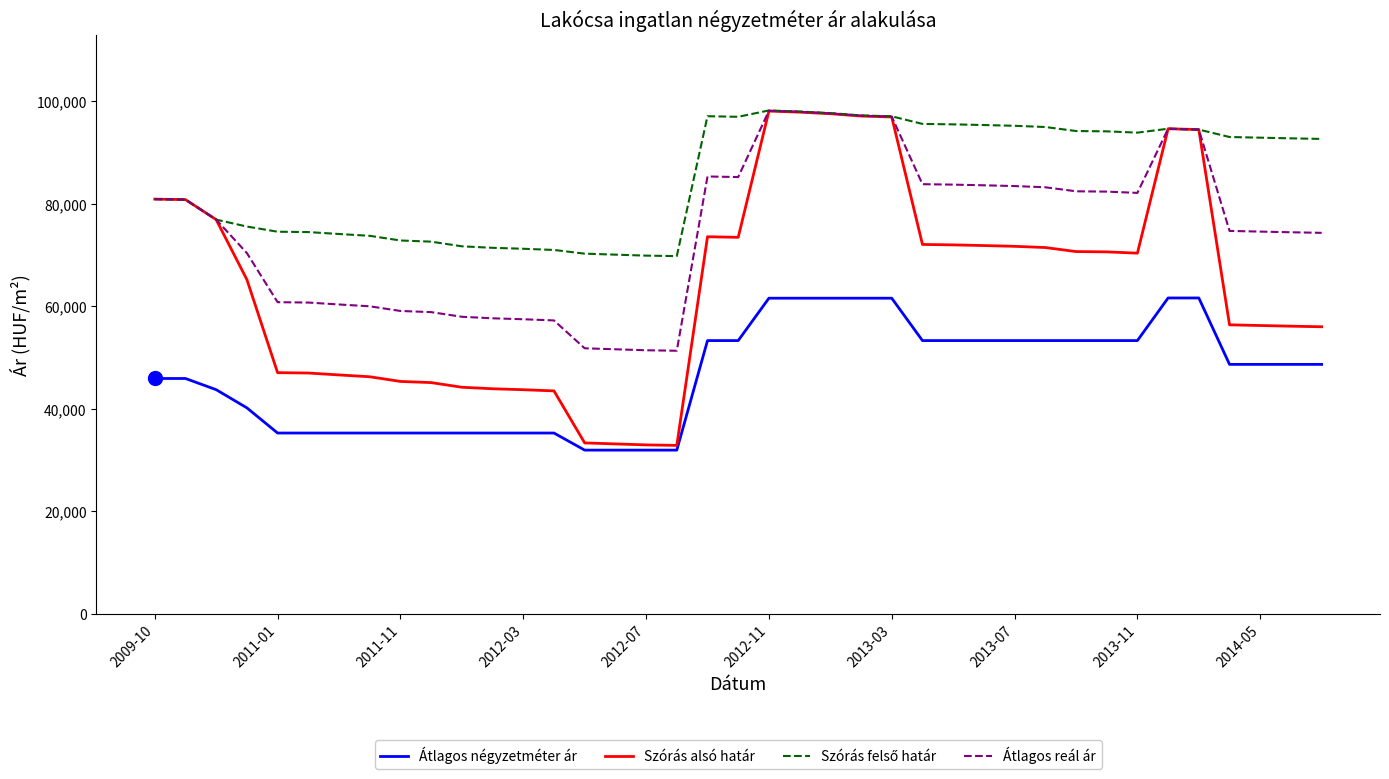

Which series has the widest spread of values?

Szórás alsó határ